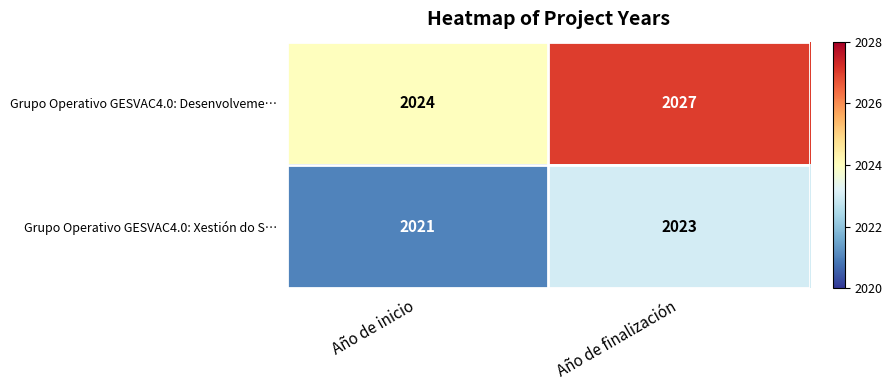

Which series has the largest range (max minus min)?

Grupo Operativo GESVAC4.0: Desenvolveme…